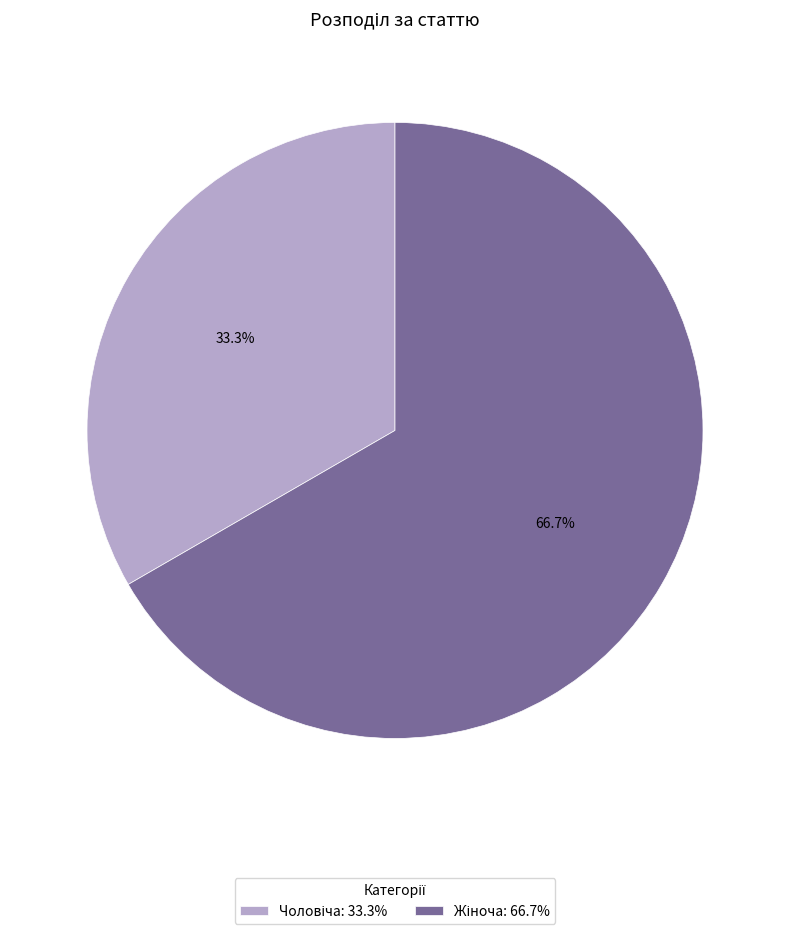

Is there any slice that represents more than half of the pie?

Yes